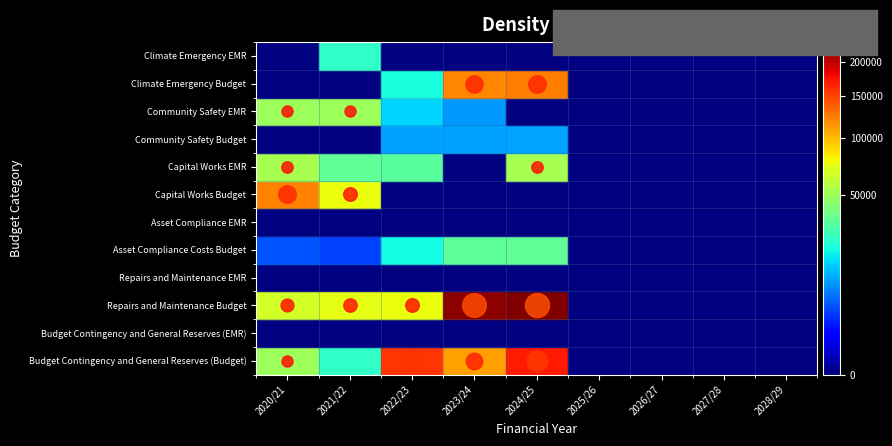

How many categories are shown in the chart?

9